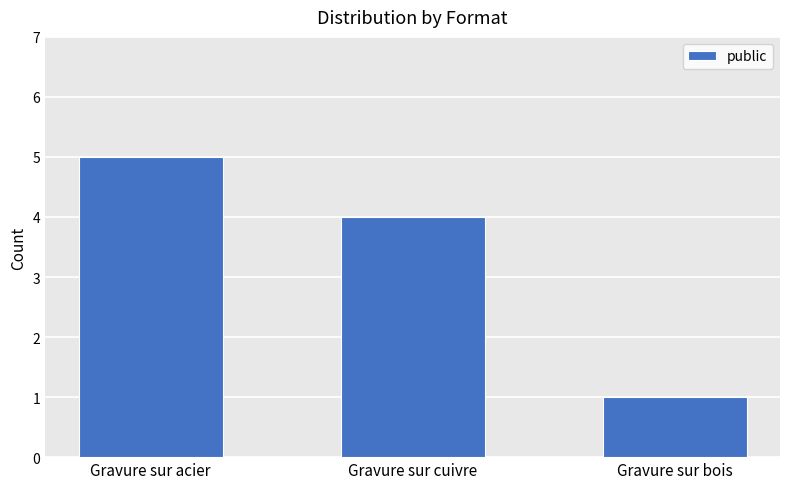

What is the minimum value shown in the chart?

1